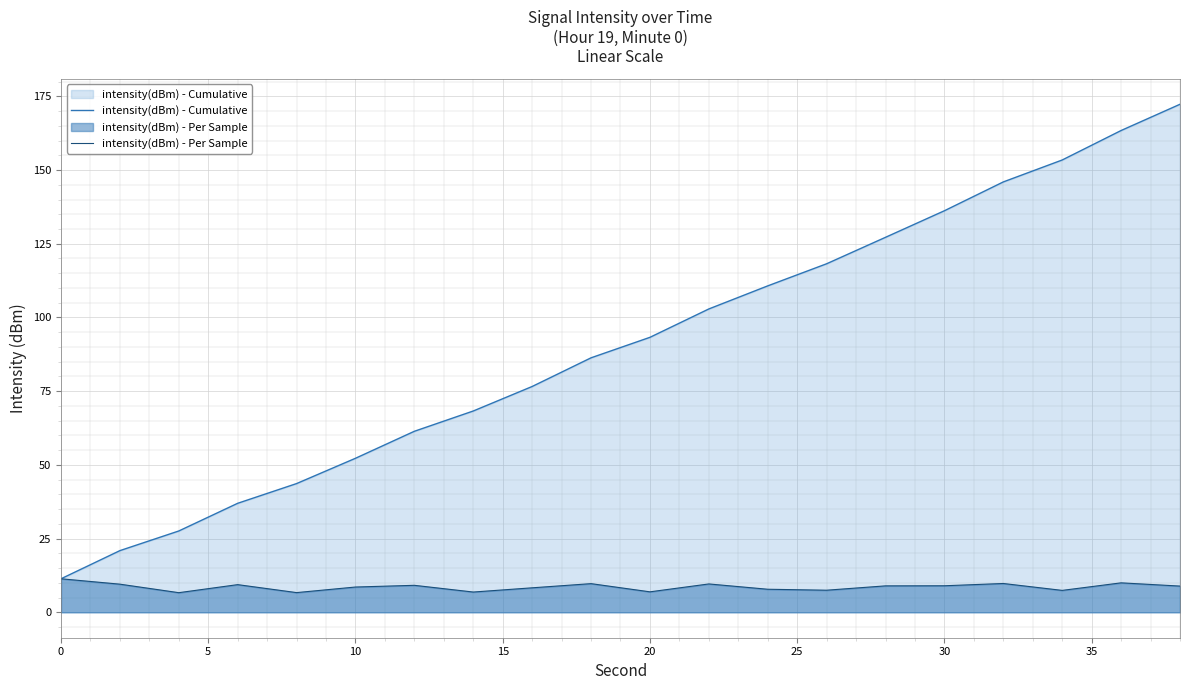

True or false: intensity(dBm) - Per Sample and intensity(dBm) - Cumulative cross at least once.

False